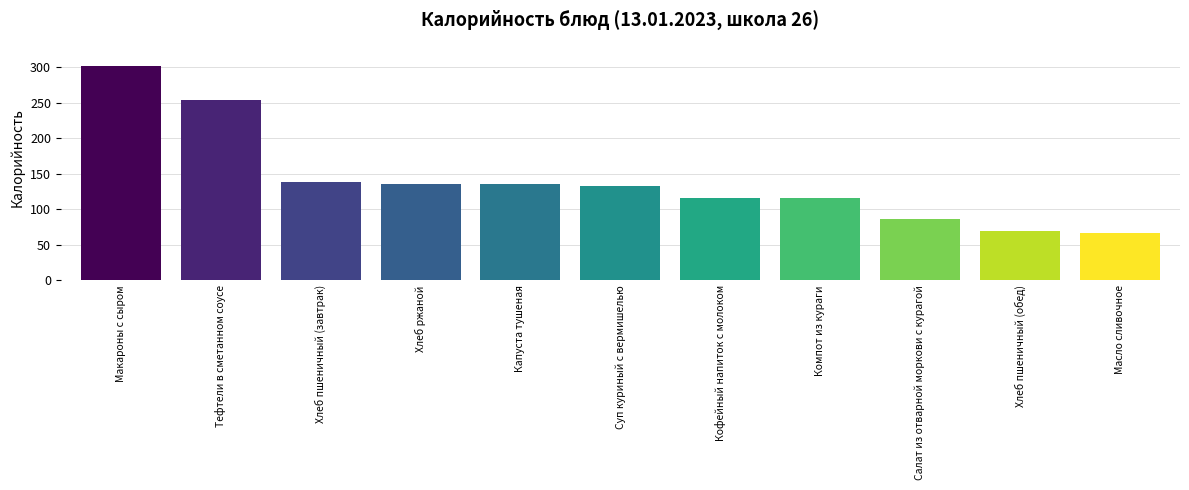

What is the difference between the second highest and second lowest values?

184